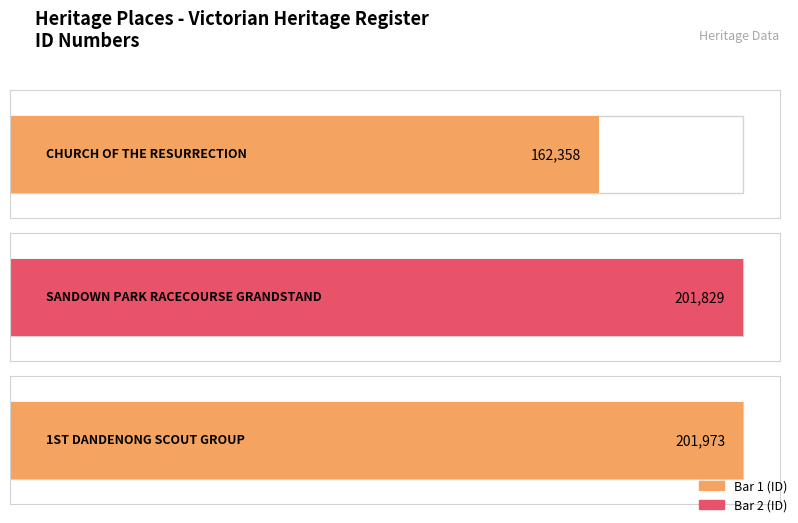

At which category does the chart reach its peak across all series?

1ST DANDENONG
SCOUT GROUP